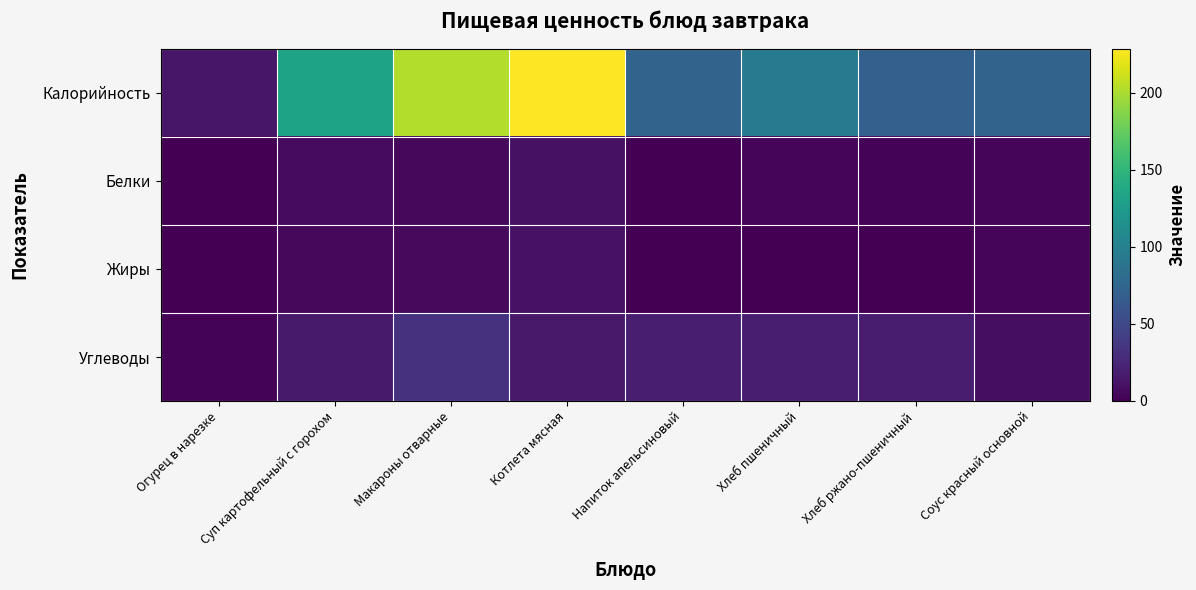

Reading left to right, what are all the values shown in this chart?

Калорийность: Огурец в нарезке=14.1	Суп картофельный с горохом=133.0	Макароны отварные=202.0	Котлета мясная=228.8	Напиток апельсиновый=73.1	Хлеб пшеничный=94.0	Хлеб ржано-пшеничный=70.0	Соус красный основной=73.1
Белки: Огурец в нарезке=0.8	Суп картофельный с горохом=6.6	Макароны отварные=5.3	Котлета мясная=10.5	Напиток апельсиновый=0.1	Хлеб пшеничный=3.0	Хлеб ржано-пшеничный=2.4	Соус красный основной=3.3
Жиры: Огурец в нарезке=0.1	Суп картофельный с горохом=4.6	Макароны отварные=5.5	Котлета мясная=11.6	Напиток апельсиновый=0.0	Хлеб пшеничный=0.0	Хлеб ржано-пшеничный=0.0	Соус красный основной=2.7
Углеводы: Огурец в нарезке=2.5	Суп картофельный с горохом=16.2	Макароны отварные=32.7	Котлета мясная=15.7	Напиток апельсиновый=18.9	Хлеб пшеничный=19.0	Хлеб ржано-пшеничный=17.0	Соус красный основной=8.9